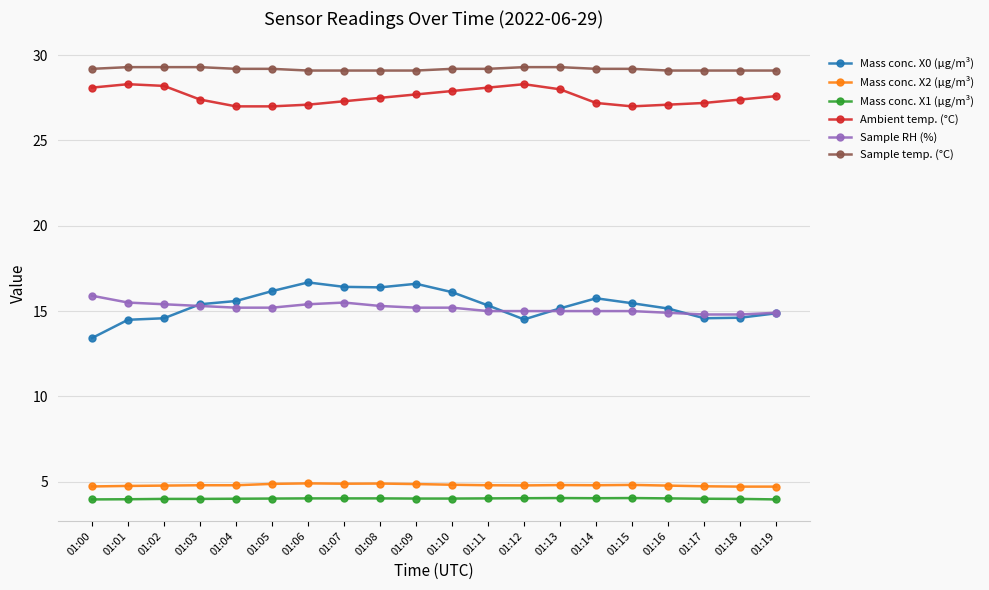

List the series in order of their peak value, lowest first.

Mass conc. X1 (μg/m³), Mass conc. X2 (μg/m³), Sample RH (%), Mass conc. X0 (μg/m³), Ambient temp. (°C), Sample temp. (°C)